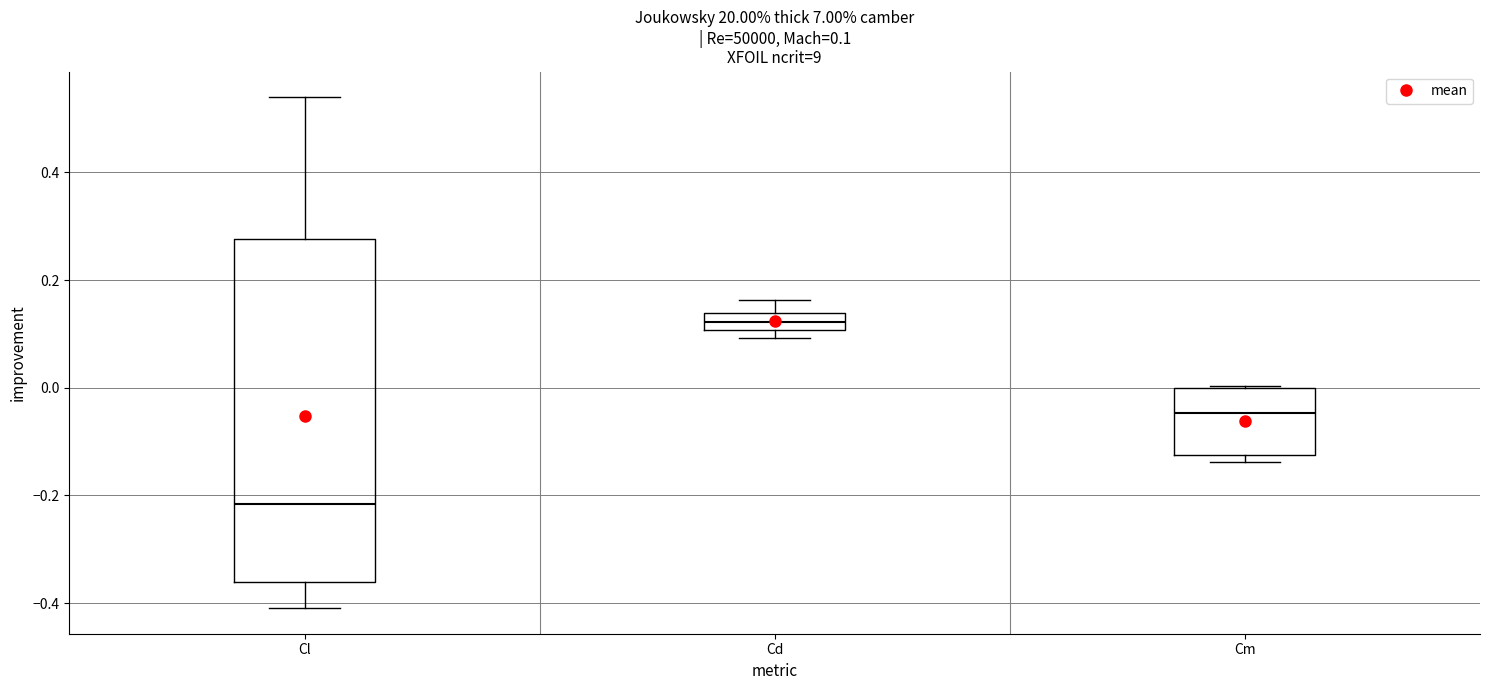

Which box is the tallest, from its lower edge to its upper edge?

Cl